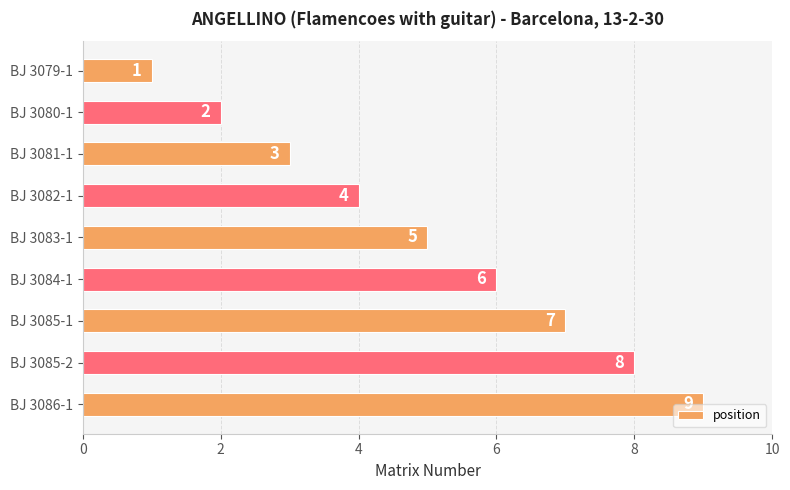

Which has a higher value, BJ 3082-1 or BJ 3083-1?

BJ 3083-1